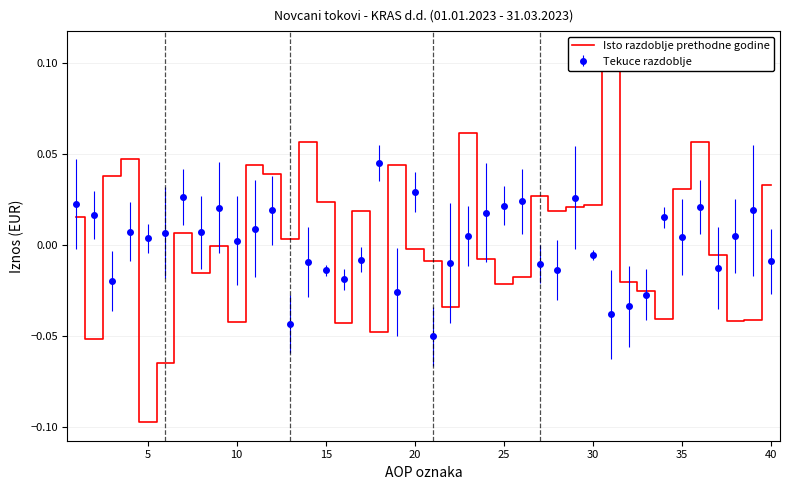

The chart shows a value of 0.0 at 15. True or false?

True